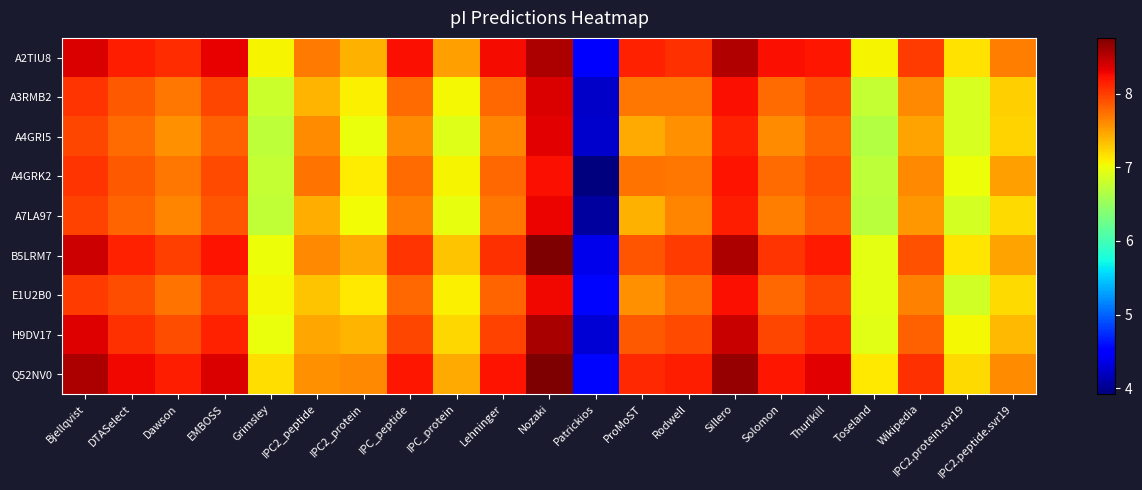

What is the spread (max minus min) of values at Rodwell?

0.6